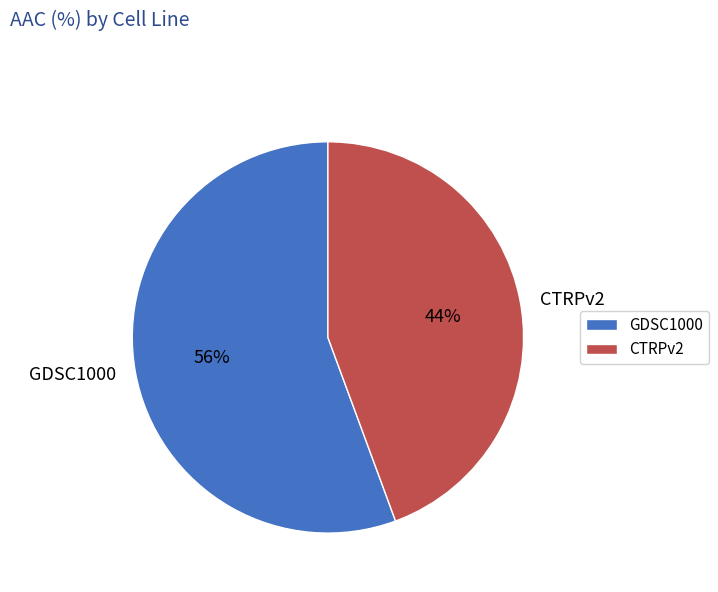

To the nearest percent, what portion does GDSC1000 represent?

56%